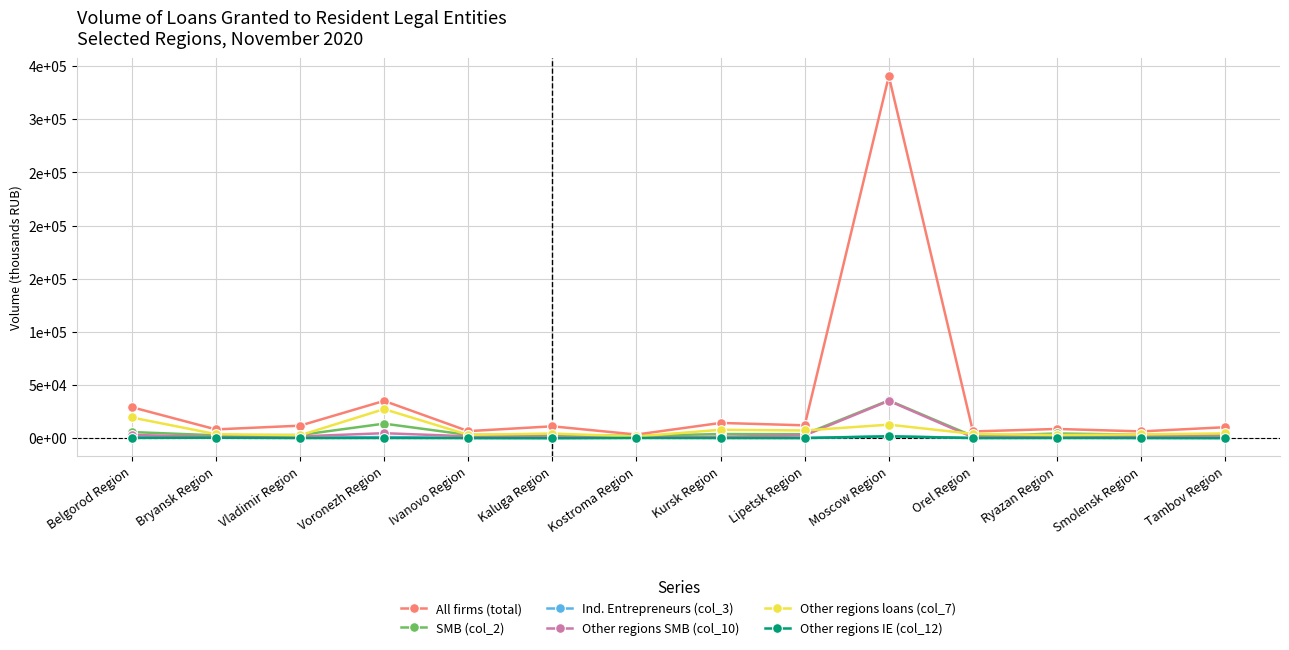

What are all the series names shown in the legend?

All firms (total), SMB (col_2), Ind. Entrepreneurs (col_3), Other regions SMB (col_10), Other regions loans (col_7), Other regions IE (col_12)